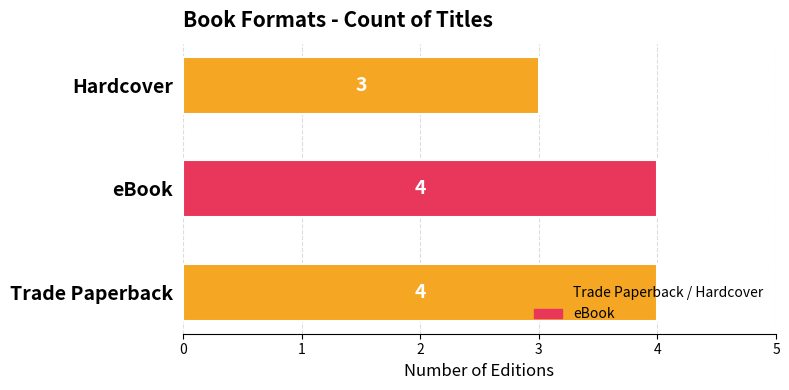

What is the approximate value at eBook?

4